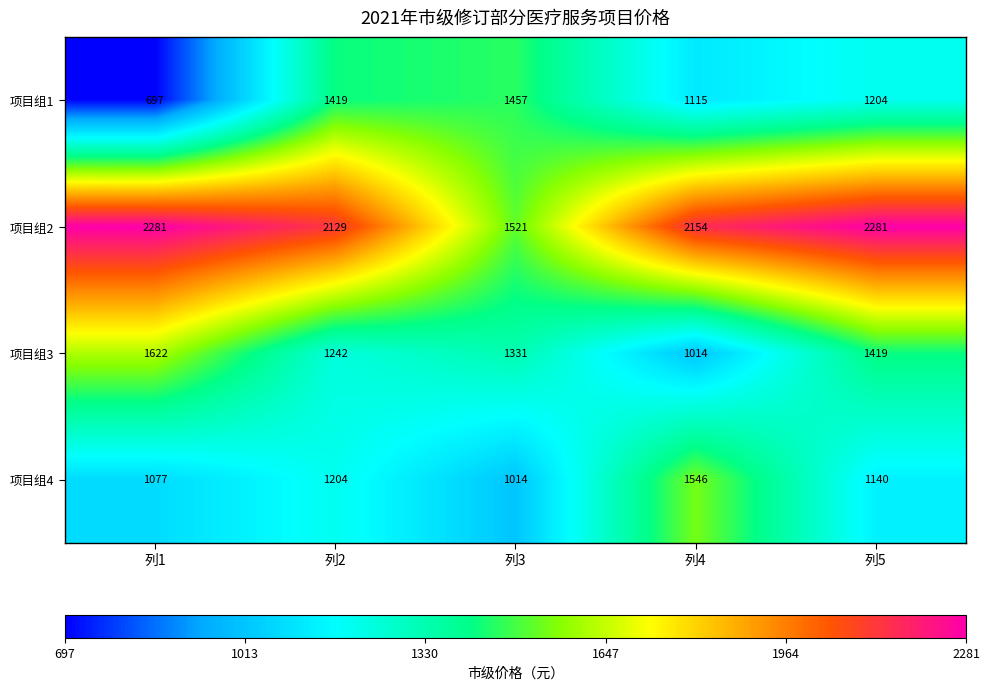

Which label corresponds to the smallest value in the chart?

列1